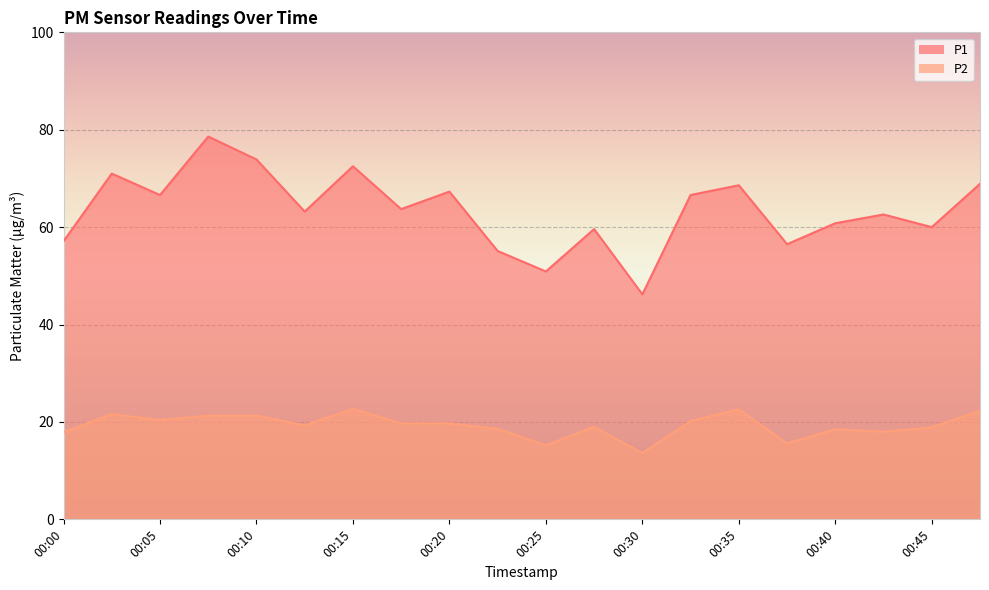

List the series in order of their peak value, highest first.

P1, P2